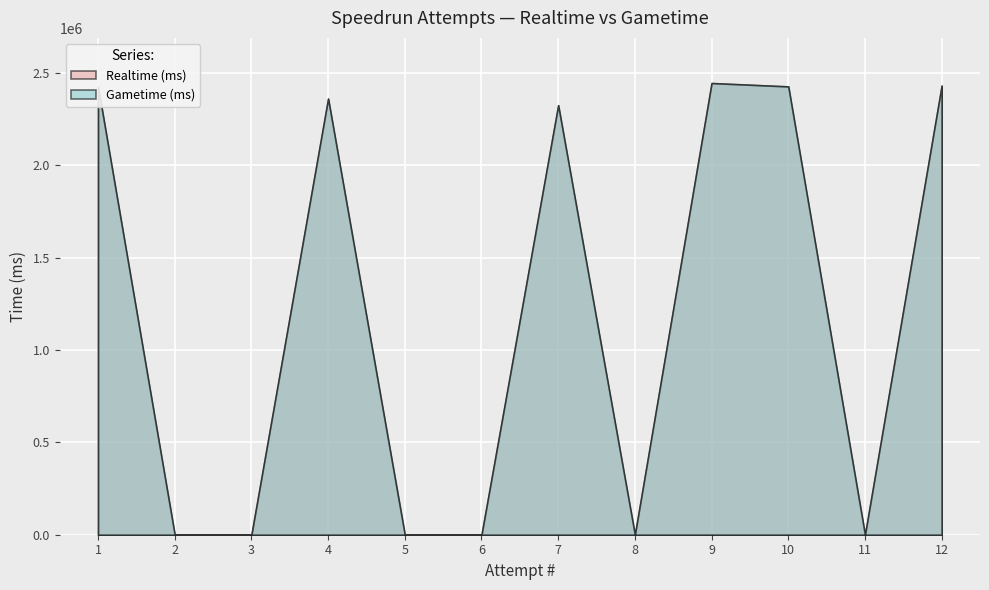

Does the chart display data point markers on the line(s)?

No